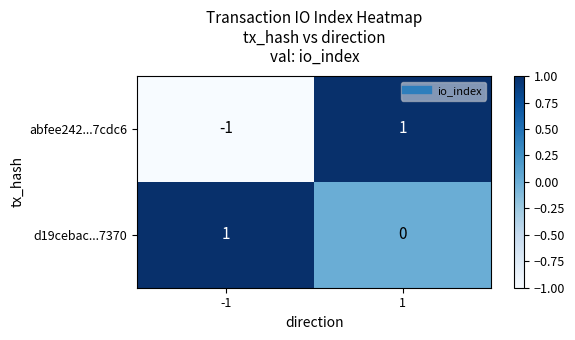

Which series has the largest total across all categories?

d19cebac...7370